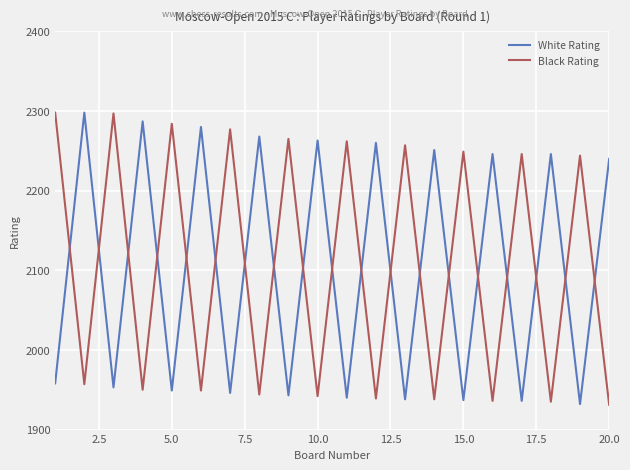

How many times do White Rating and Black Rating cross each other?

19